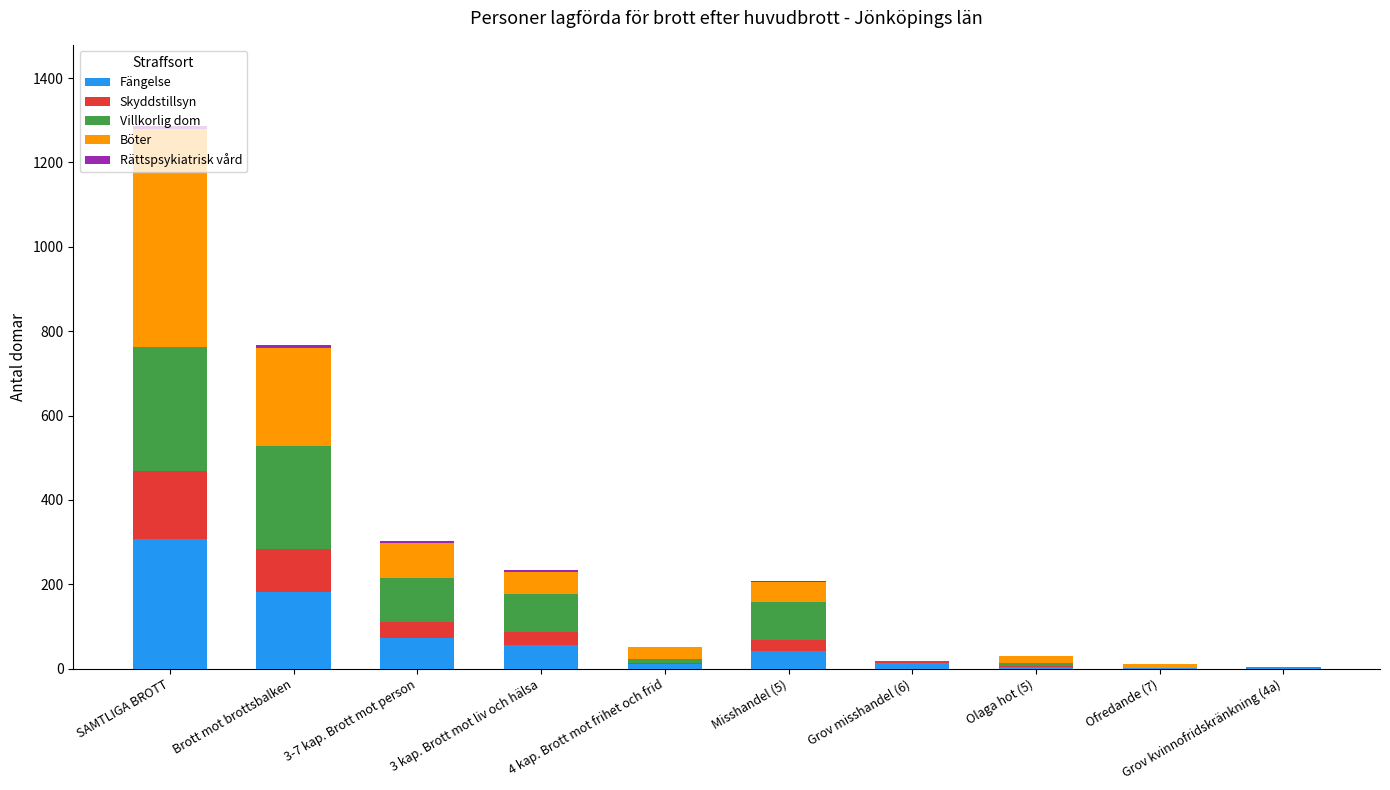

What is the highest value of the Fängelse series?

308